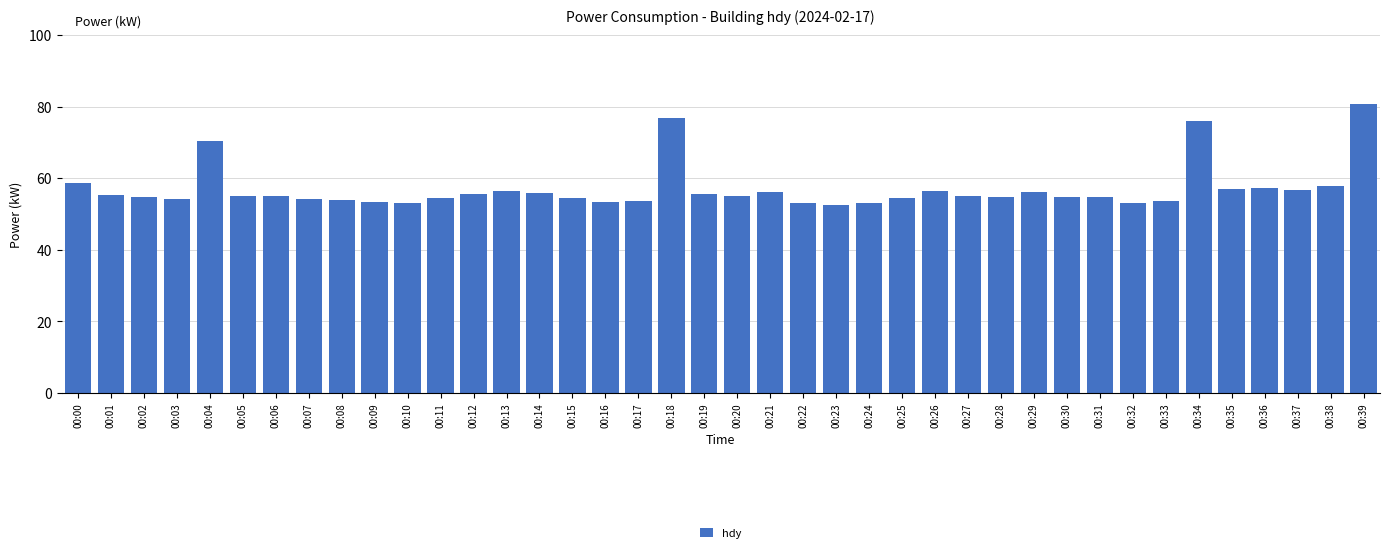

What is the smallest value displayed?

52.5